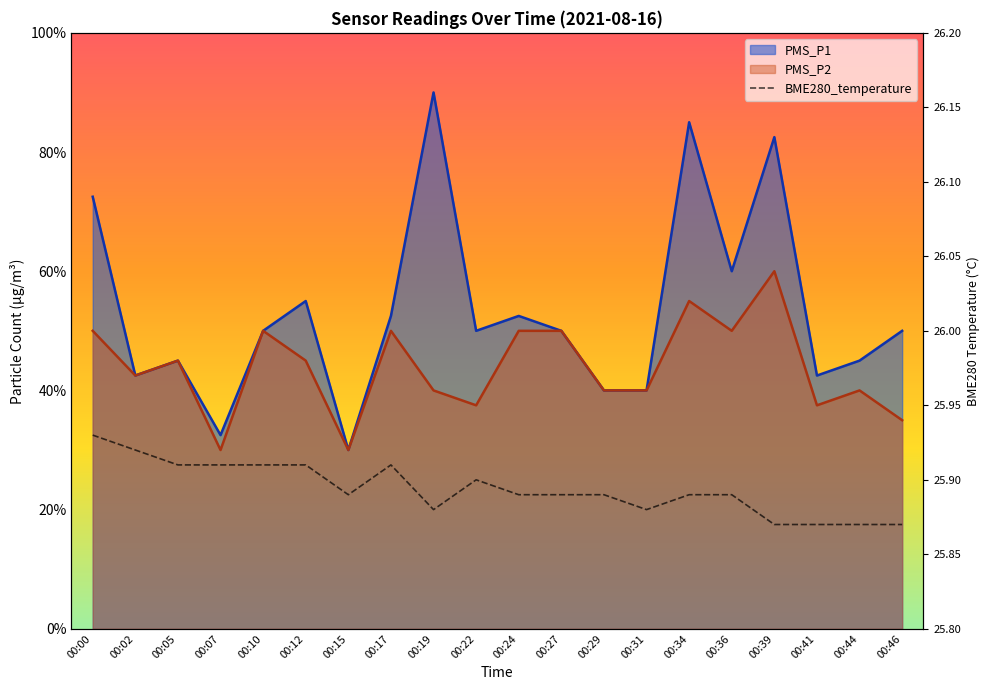

Is it true that PMS_P1 equals 5.0 at 00:27?

True